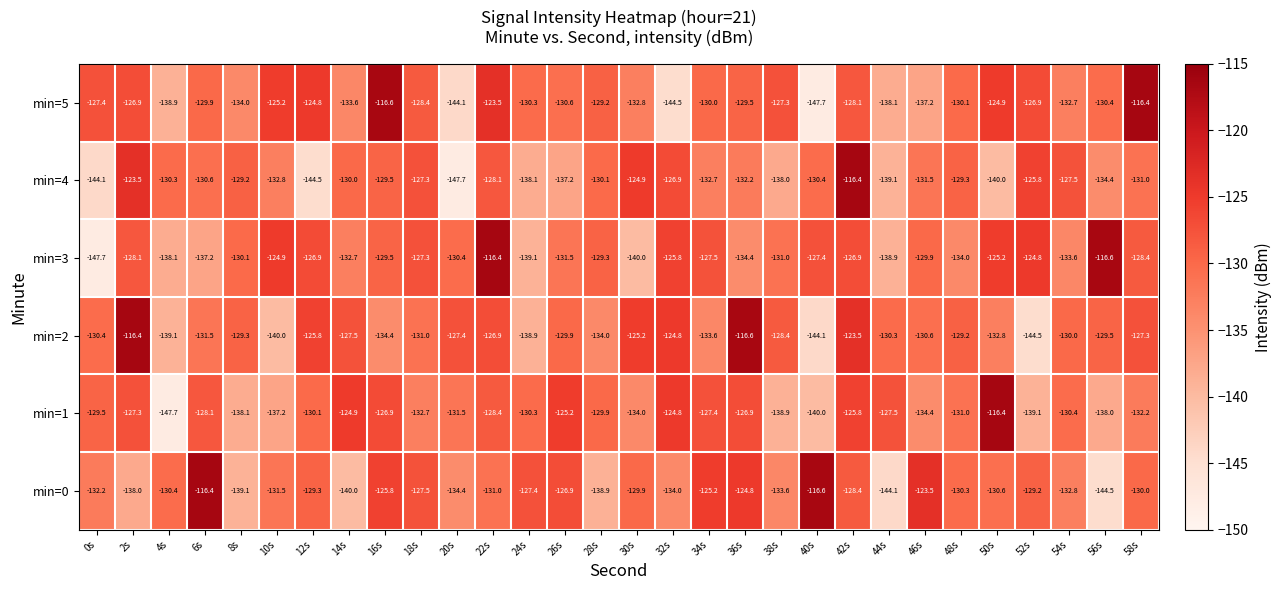

Between 30s and 54s, which series saw the biggest shift?

min=3